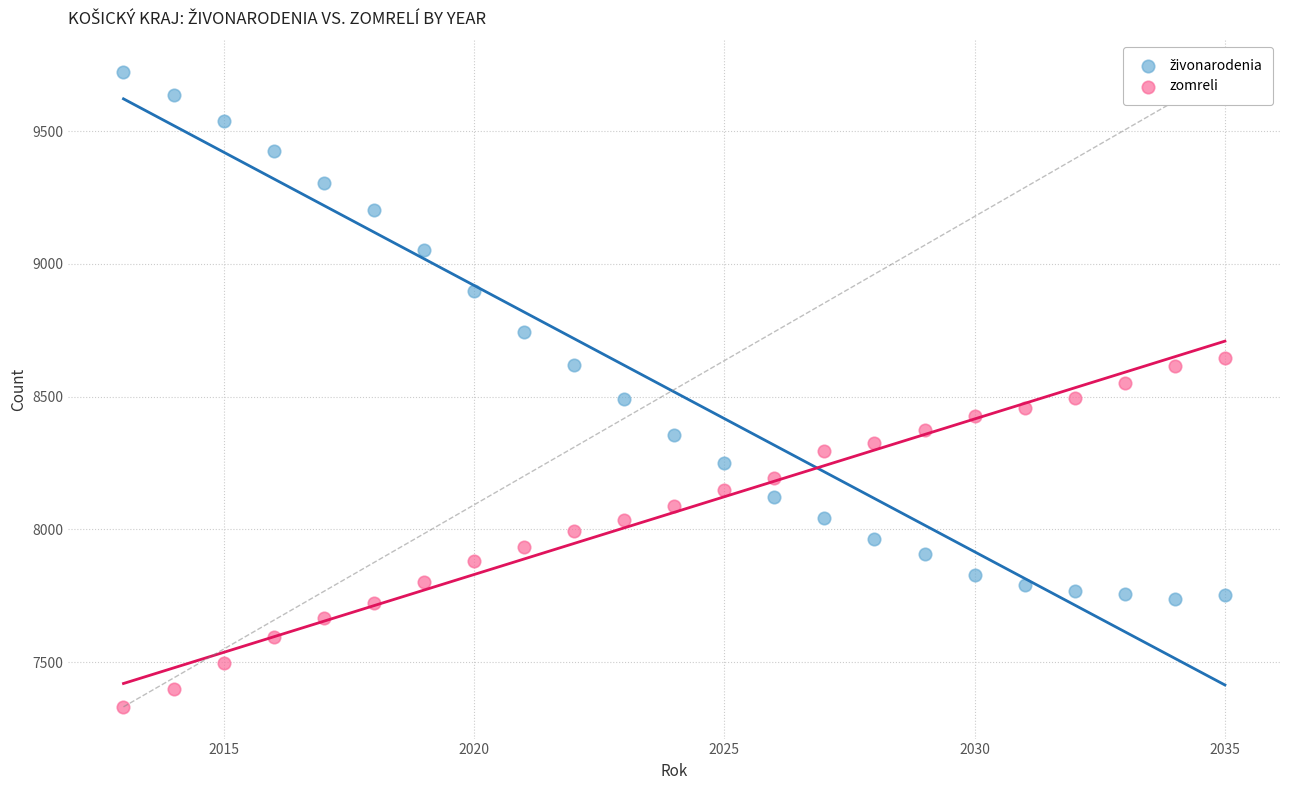

What is the X range (max minus min) for the scatter plot?

22.0